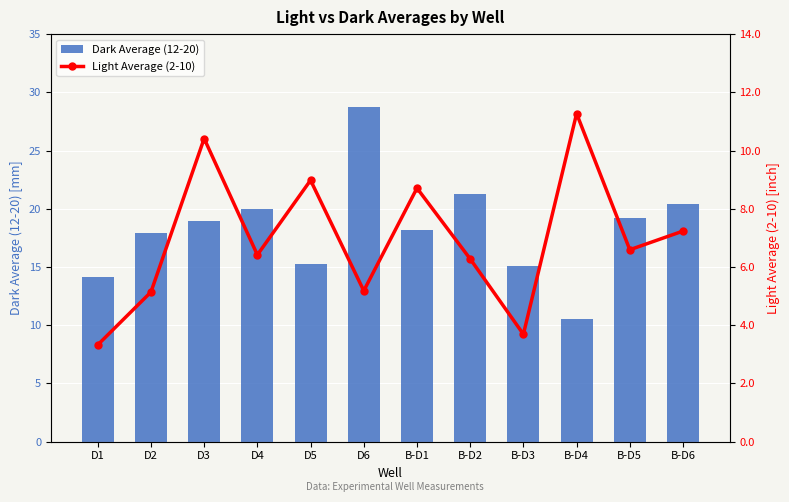

Read the Light Average (2-10) value at D4.

6.4